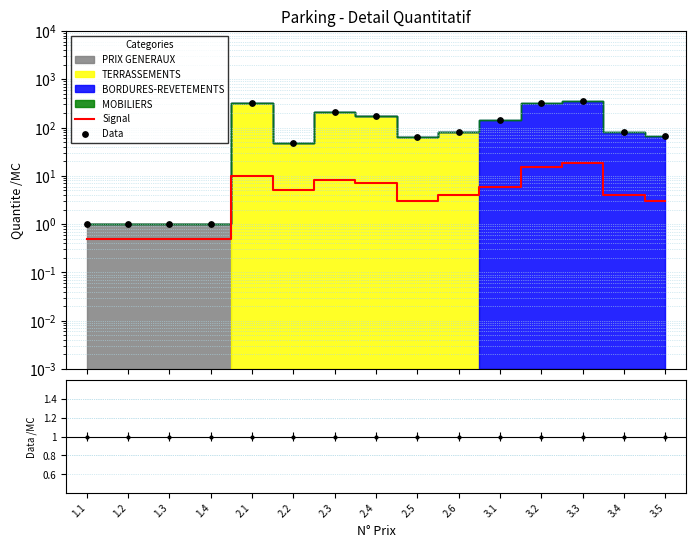

What is the total value across all series at 2.2?

53.0